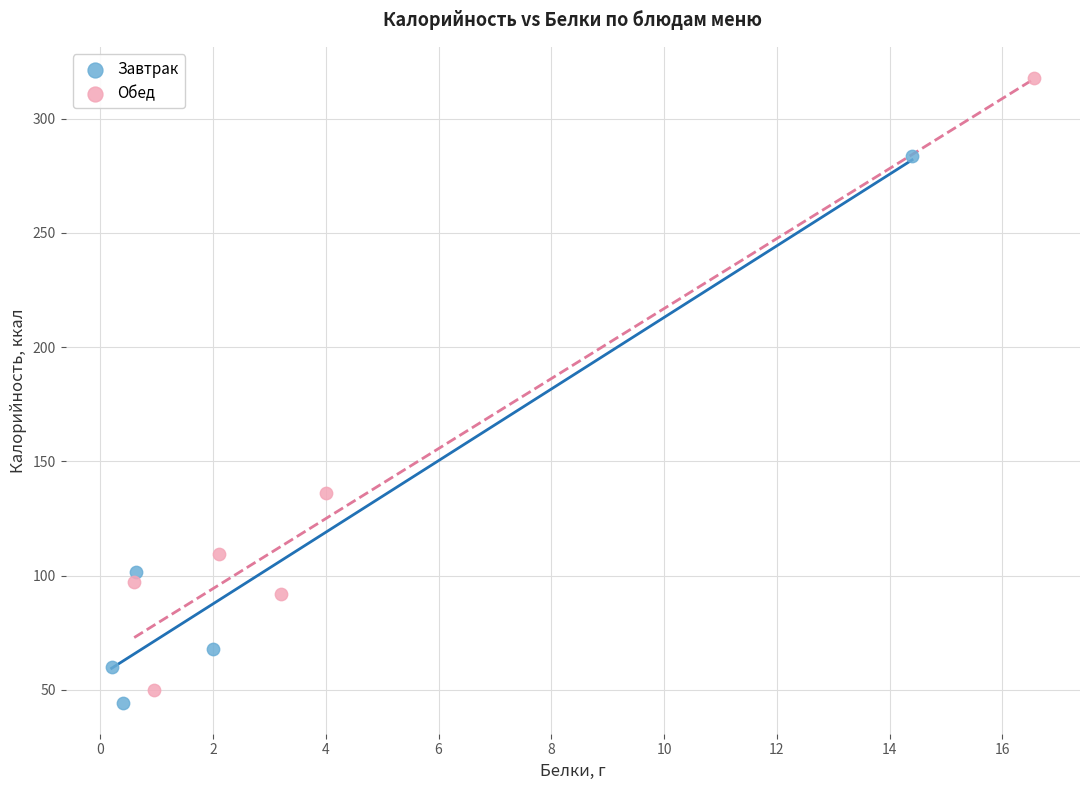

Which series has the widest spread of Y values?

Обед